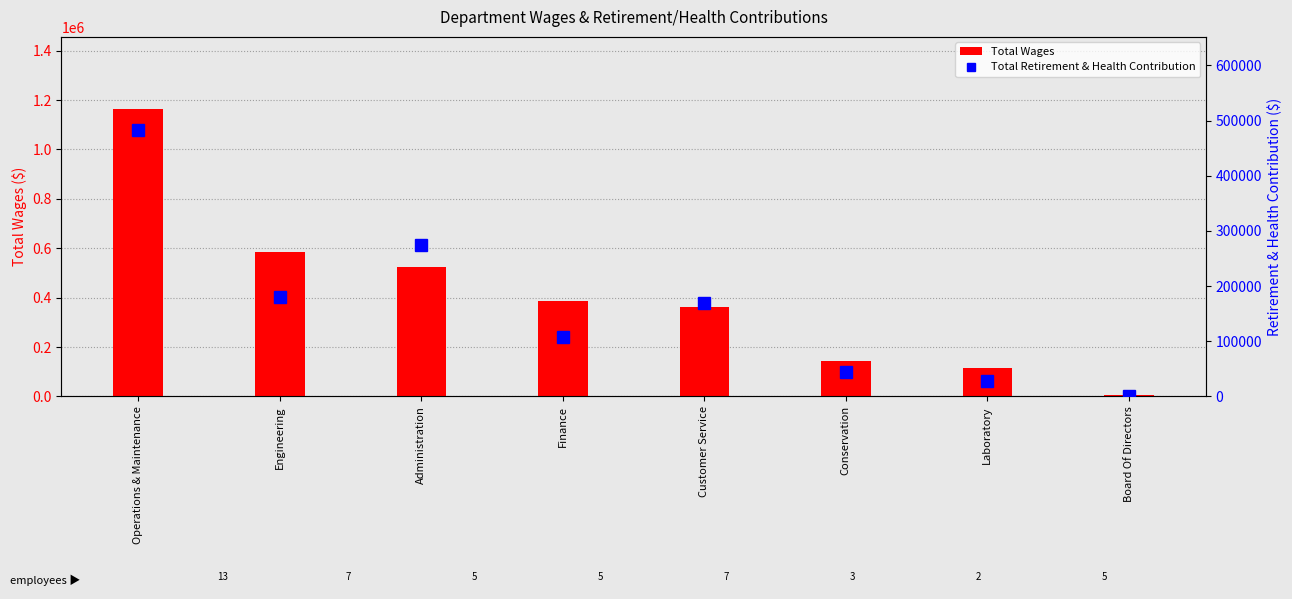

What is the average value of the Total Wages series?

410822